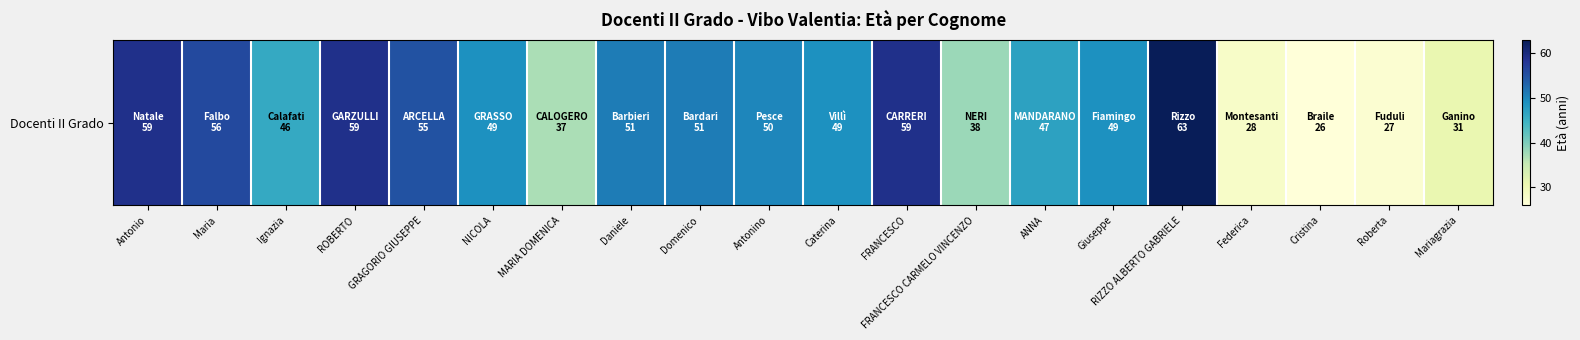

How many data points does each series have?

20